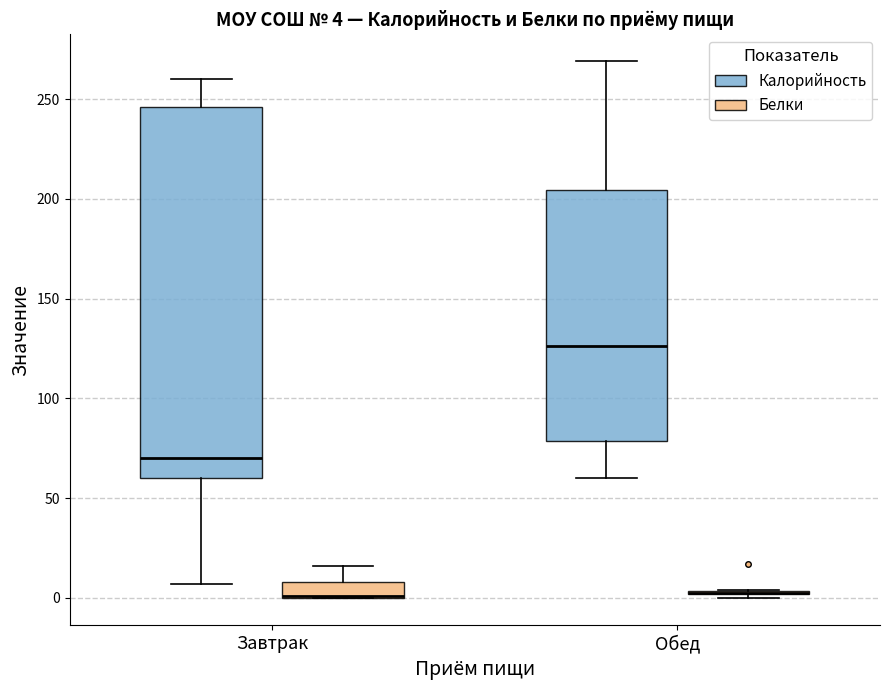

Comparing the boxes themselves (not the whiskers), which one is the tallest?

Завтрак (Калорийность)